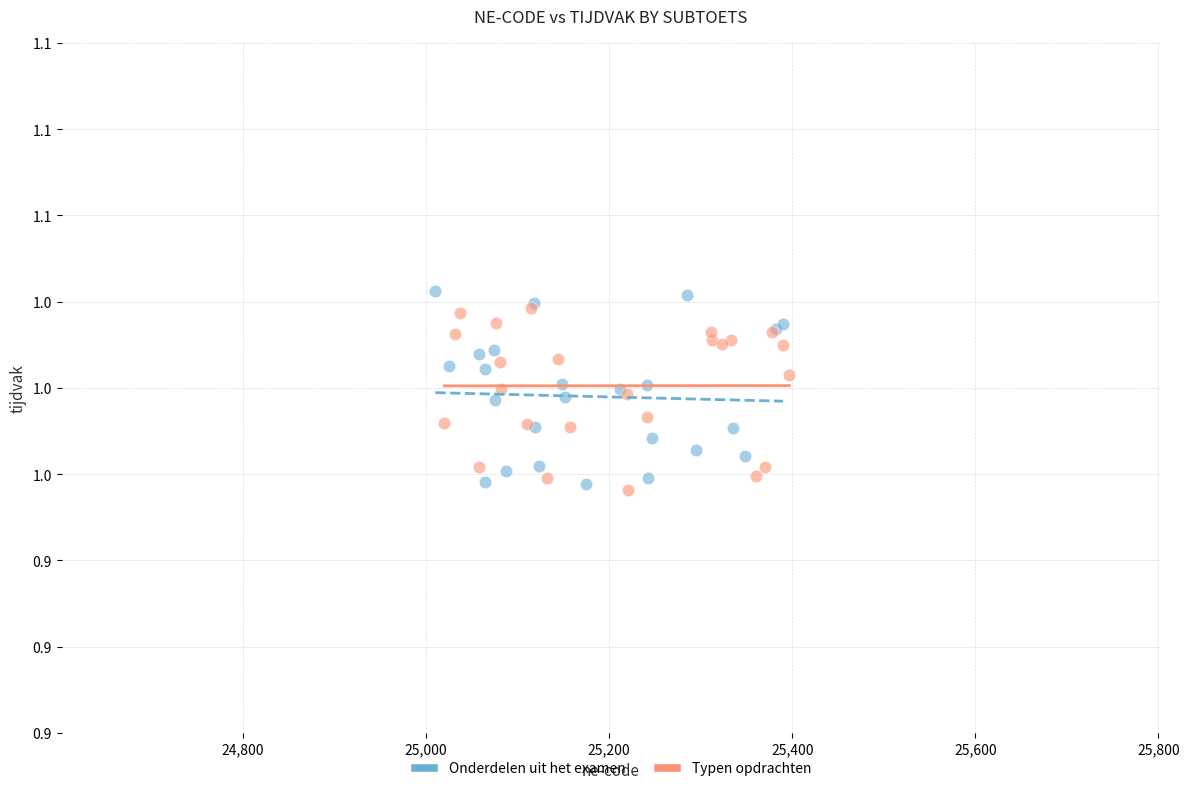

What are all the series names shown in the legend?

Onderdelen uit het examen, Typen opdrachten